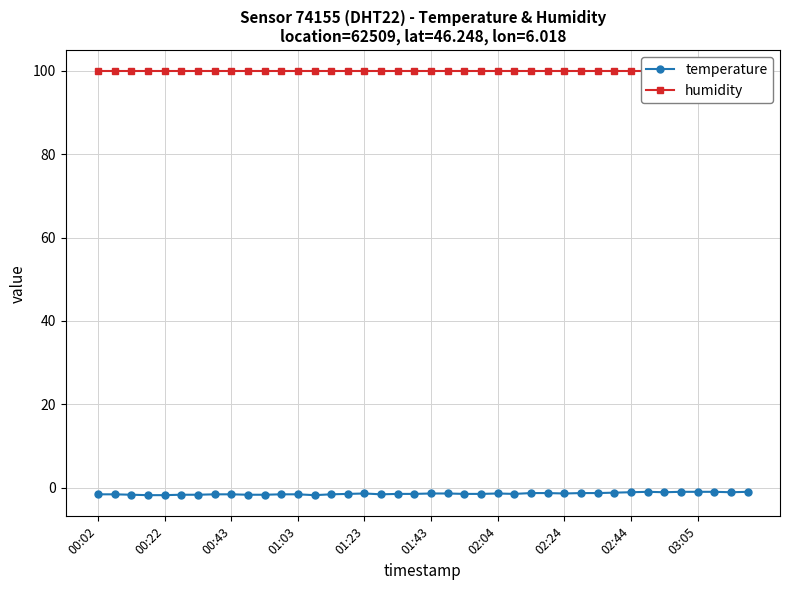

True or false: temperature has more than 1 interior local peaks.

True